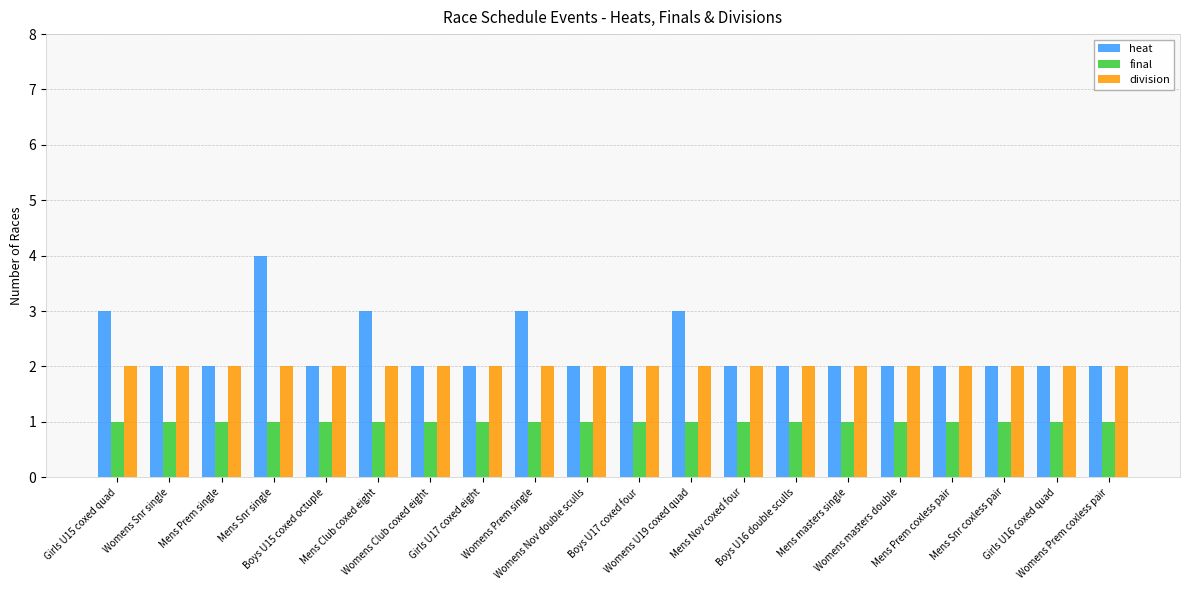

How many data points does each series have?

20